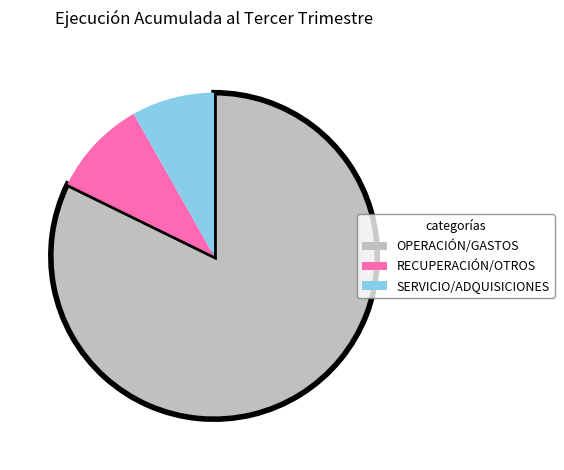

Between RECUPERACIÓN/OTROS and SERVICIO/ADQUISICIONES, which is larger?

RECUPERACIÓN/OTROS